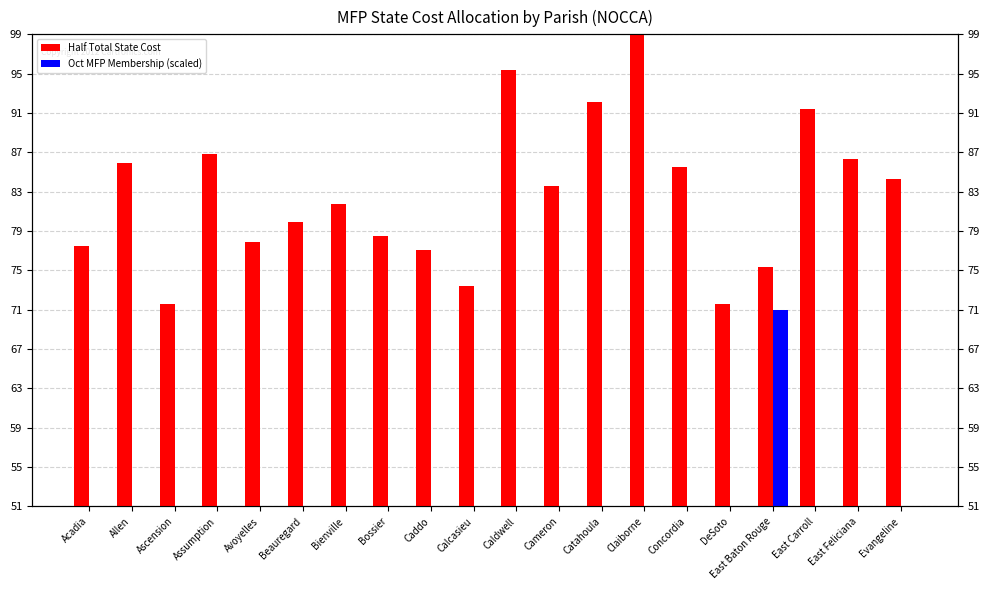

Which series has the largest total across all categories?

Half Total State Cost